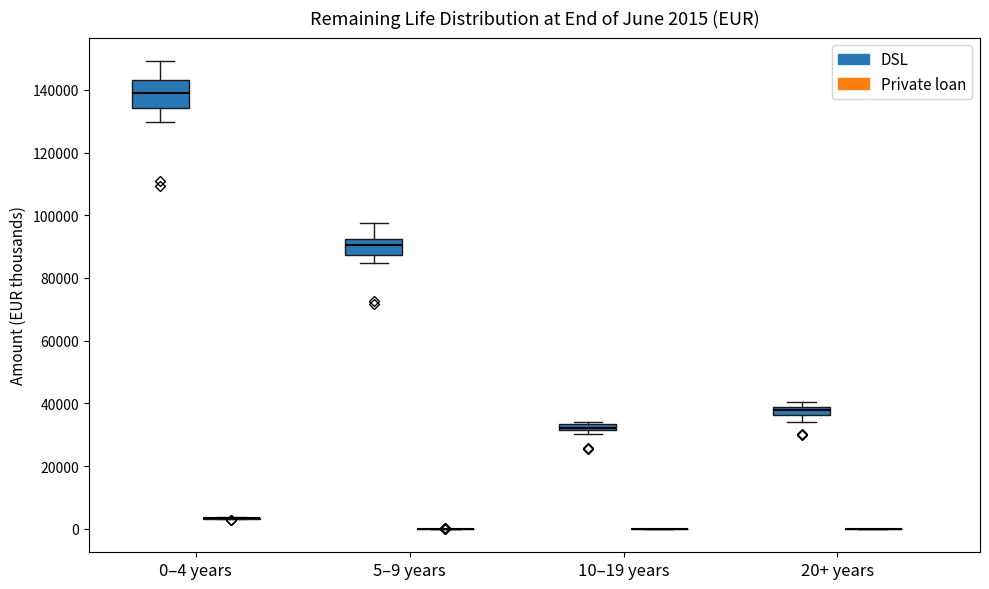

Which box is the tallest, from its lower edge to its upper edge?

0–4 years (DSL)